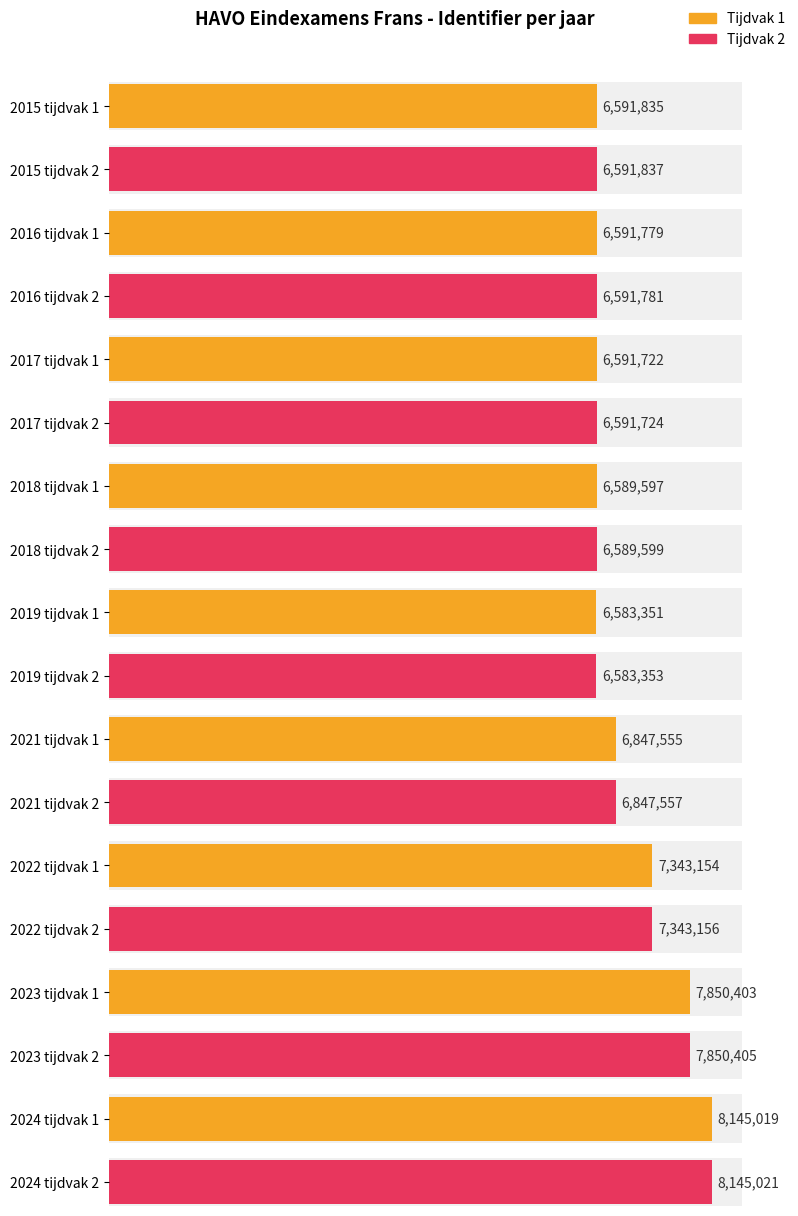

At which category is the sum across all series the highest?

2024